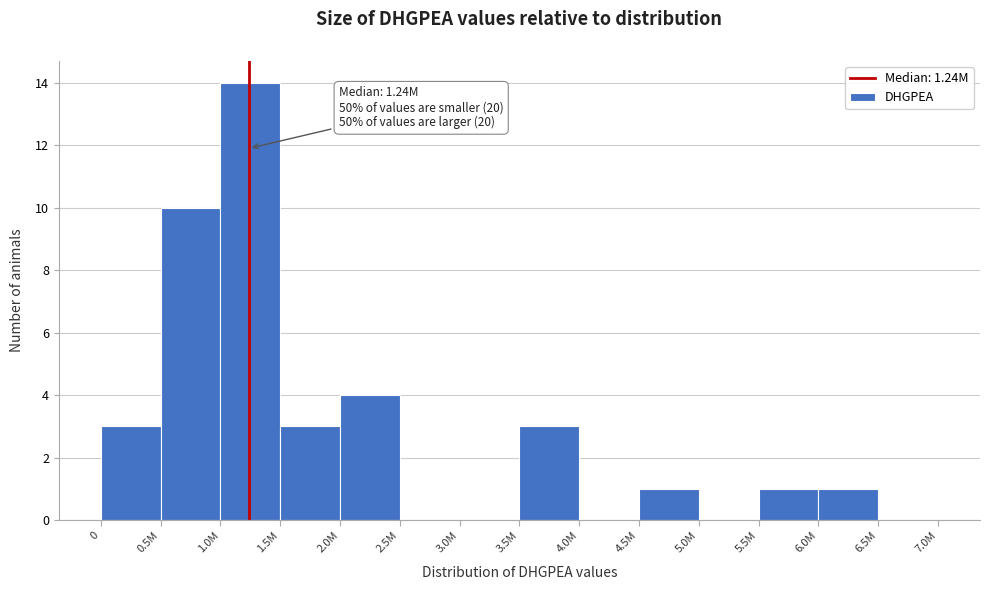

The chart shows a value of 14 at 1.0M. True or false?

True